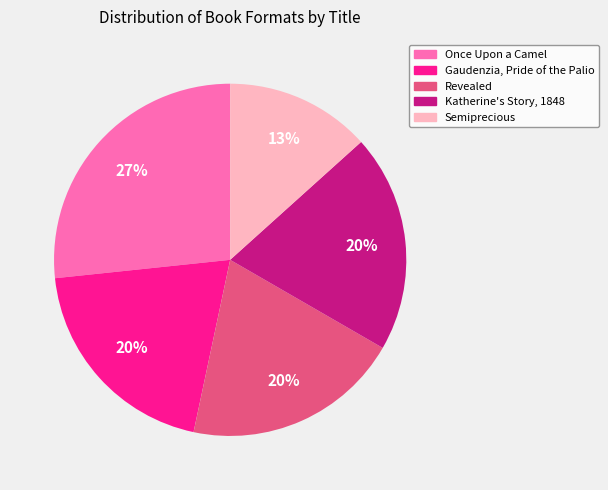

Between Once Upon a Camel and Semiprecious, which is larger?

Once Upon a Camel